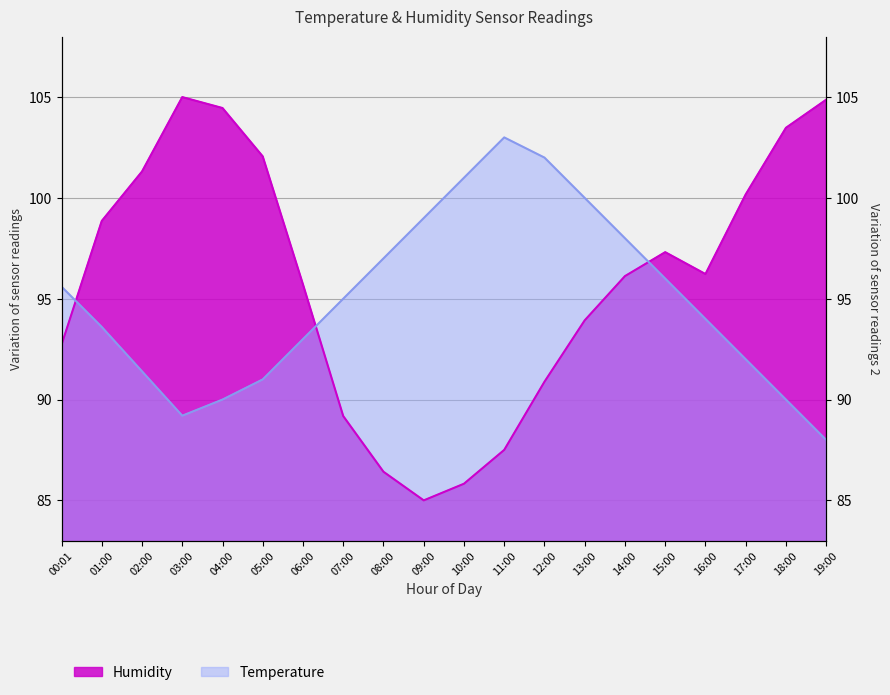

What is the difference between the maximum and minimum values in the Temperature series?

15.0